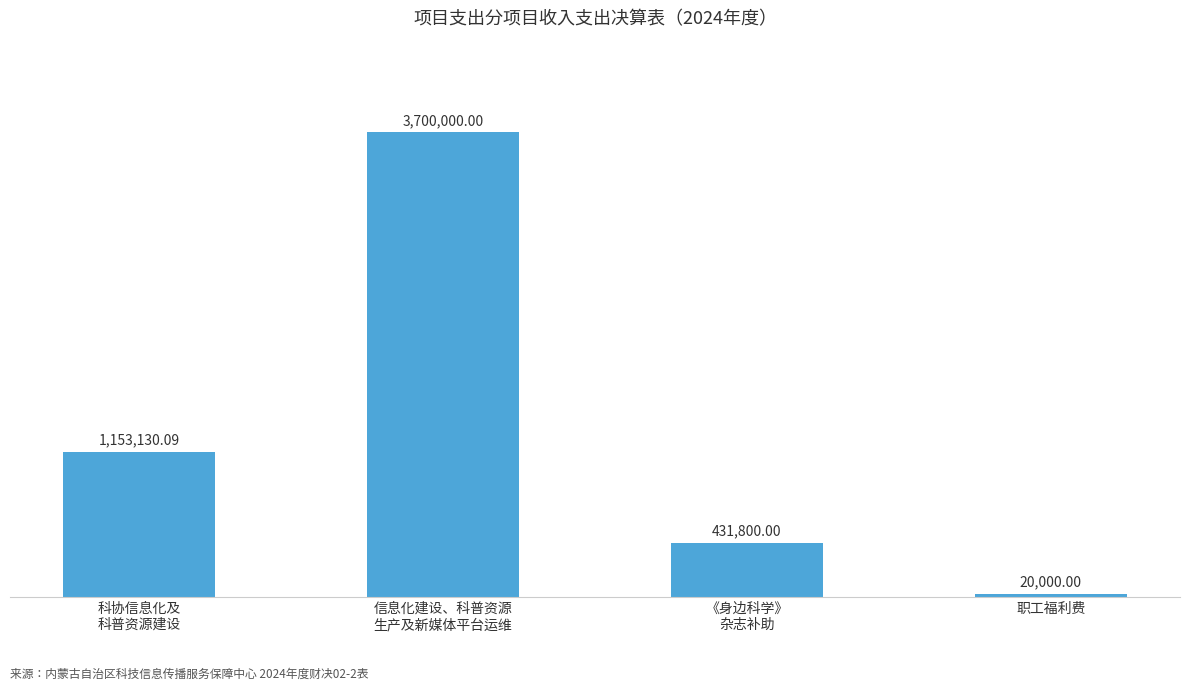

How many bars are there in total?

4